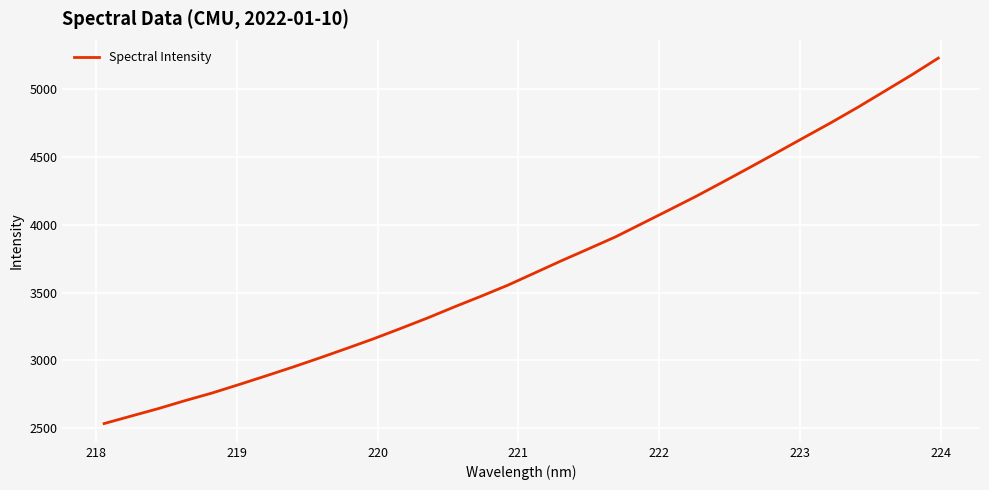

What is the maximum value shown in the chart?

5230.8